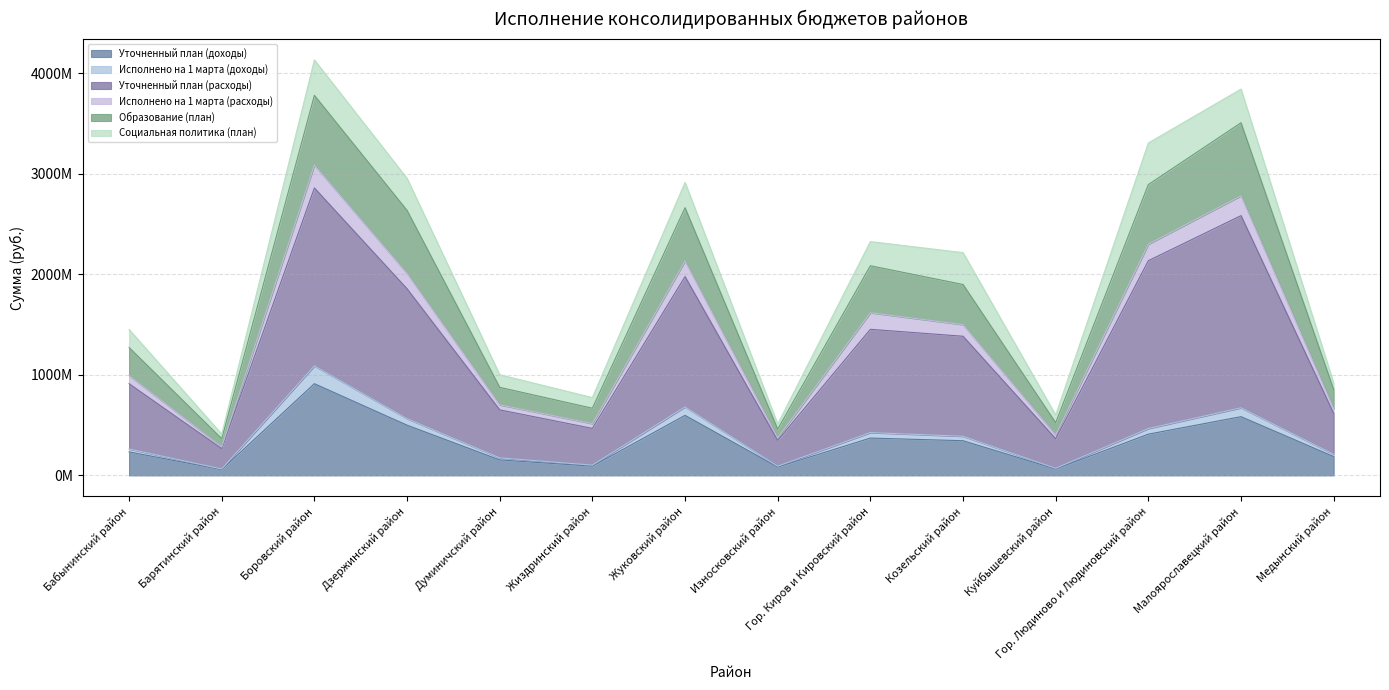

True or false: Уточненный план (доходы) and Образование (план) cross at least once.

False